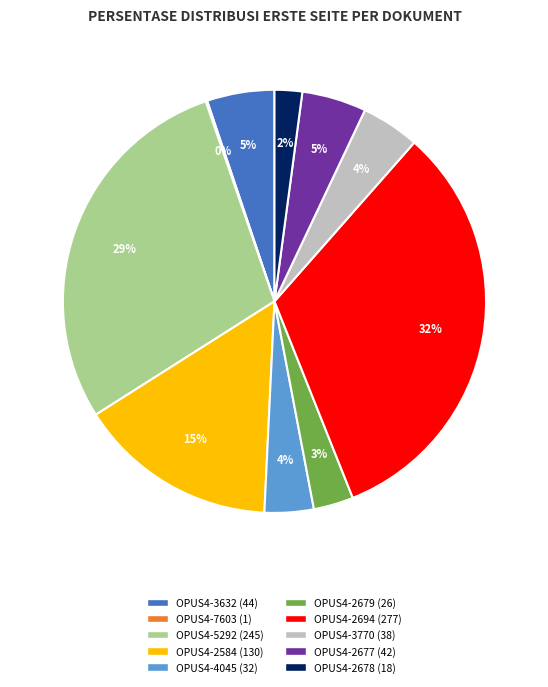

Combined, do OPUS4-5292 and OPUS4-3632 account for over 50%?

No